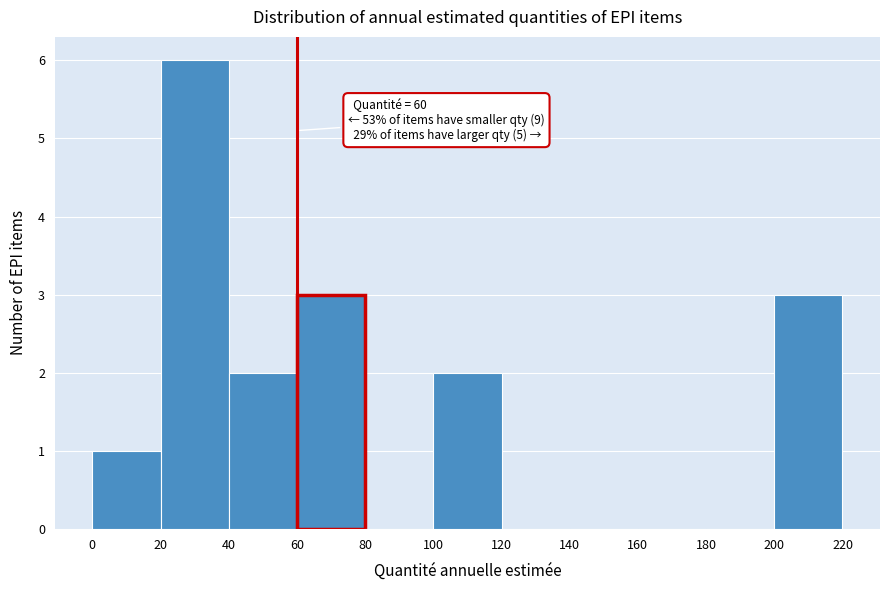

Which range on the x-axis has the tallest bar?

20 to 40